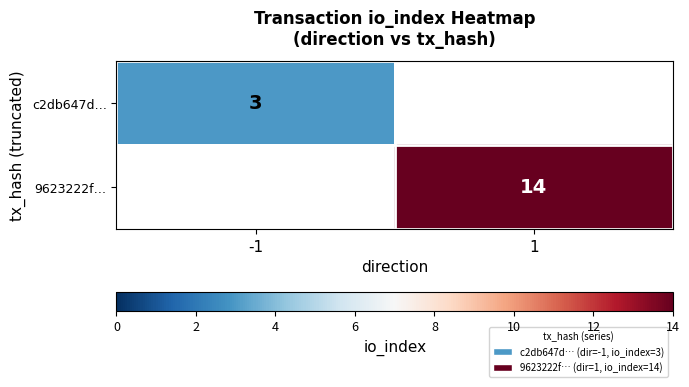

The c2db647d… series shows 3 at -1. True or false?

True